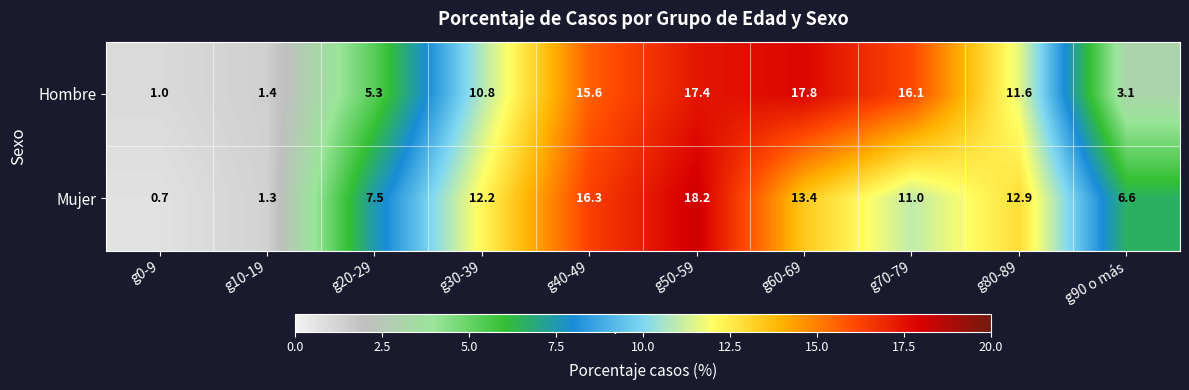

At g80-89, list the series in order from smallest to largest.

Hombre, Mujer